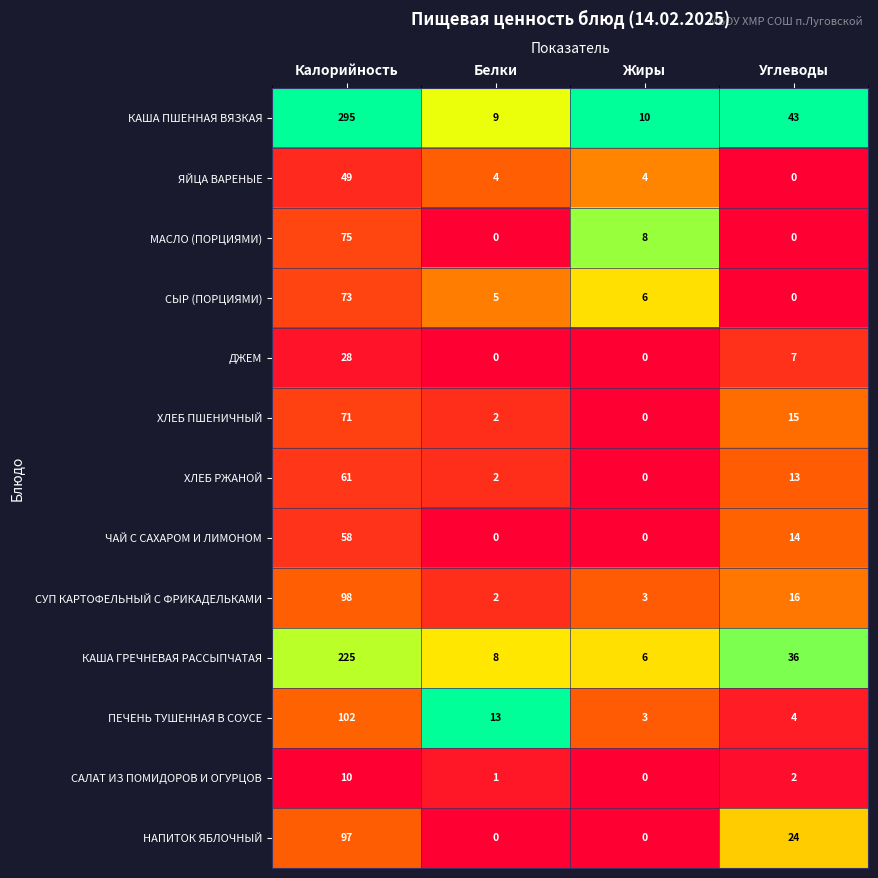

Rank the series by their maximum value, from lowest to highest.

САЛАТ ИЗ ПОМИДОРОВ И ОГУРЦОВ, ДЖЕМ, ЯЙЦА ВАРЕНЫЕ, ЧАЙ С САХАРОМ И ЛИМОНОМ, ХЛЕБ РЖАНОЙ, ХЛЕБ ПШЕНИЧНЫЙ, СЫР (ПОРЦИЯМИ), МАСЛО (ПОРЦИЯМИ), НАПИТОК ЯБЛОЧНЫЙ, СУП КАРТОФЕЛЬНЫЙ С ФРИКАДЕЛЬКАМИ, ПЕЧЕНЬ ТУШЕННАЯ В СОУСЕ, КАША ГРЕЧНЕВАЯ РАССЫПЧАТАЯ, КАША ПШЕННАЯ ВЯЗКАЯ